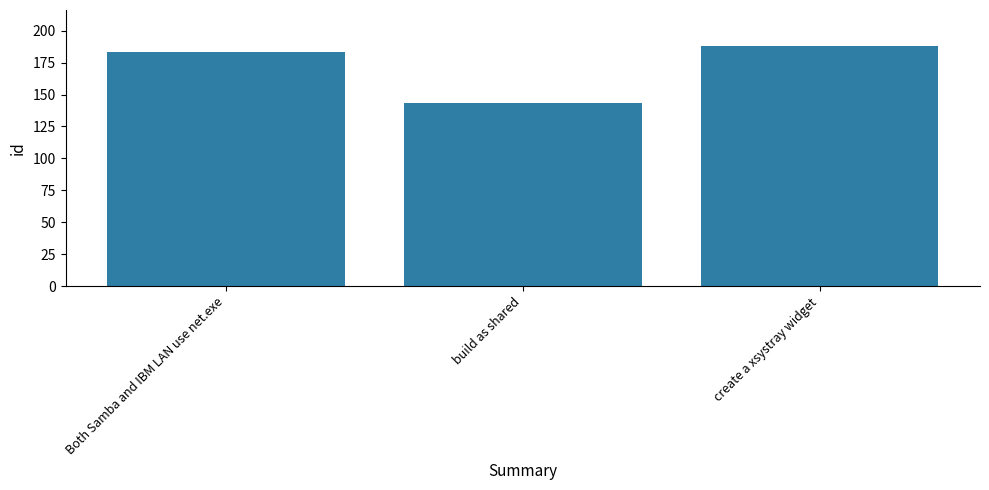

At which category does the chart reach its peak across all series?

create a xsystray widget